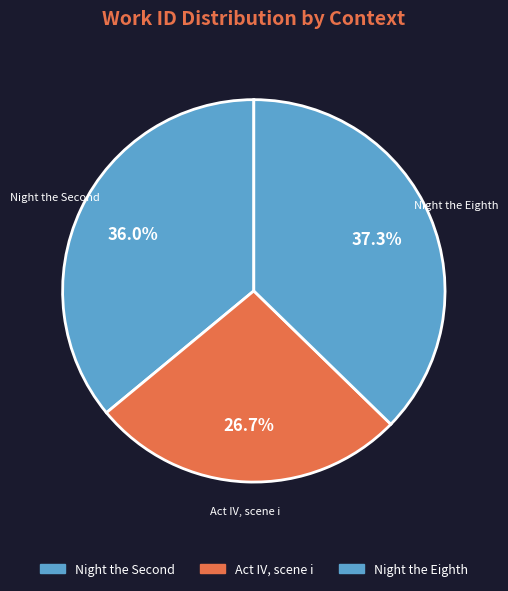

Count the number of slices in the pie.

3